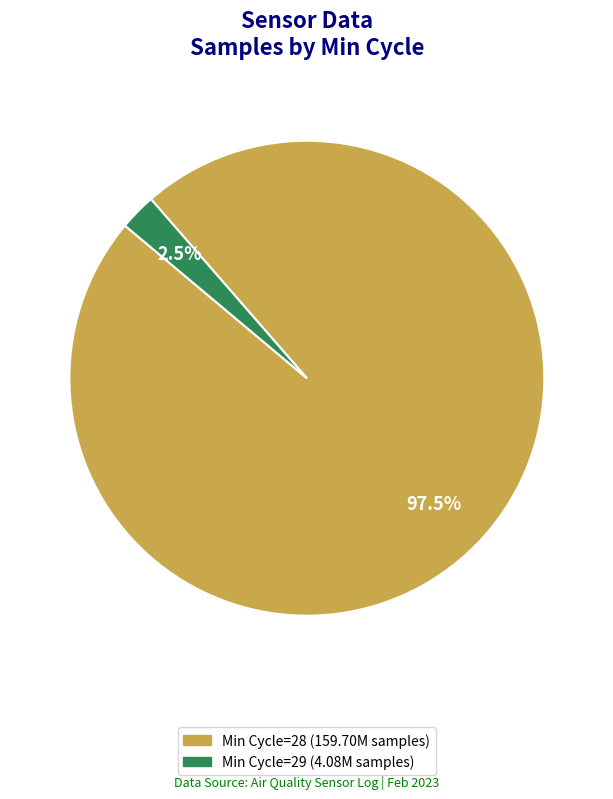

Is there any slice that represents more than half of the pie?

Yes